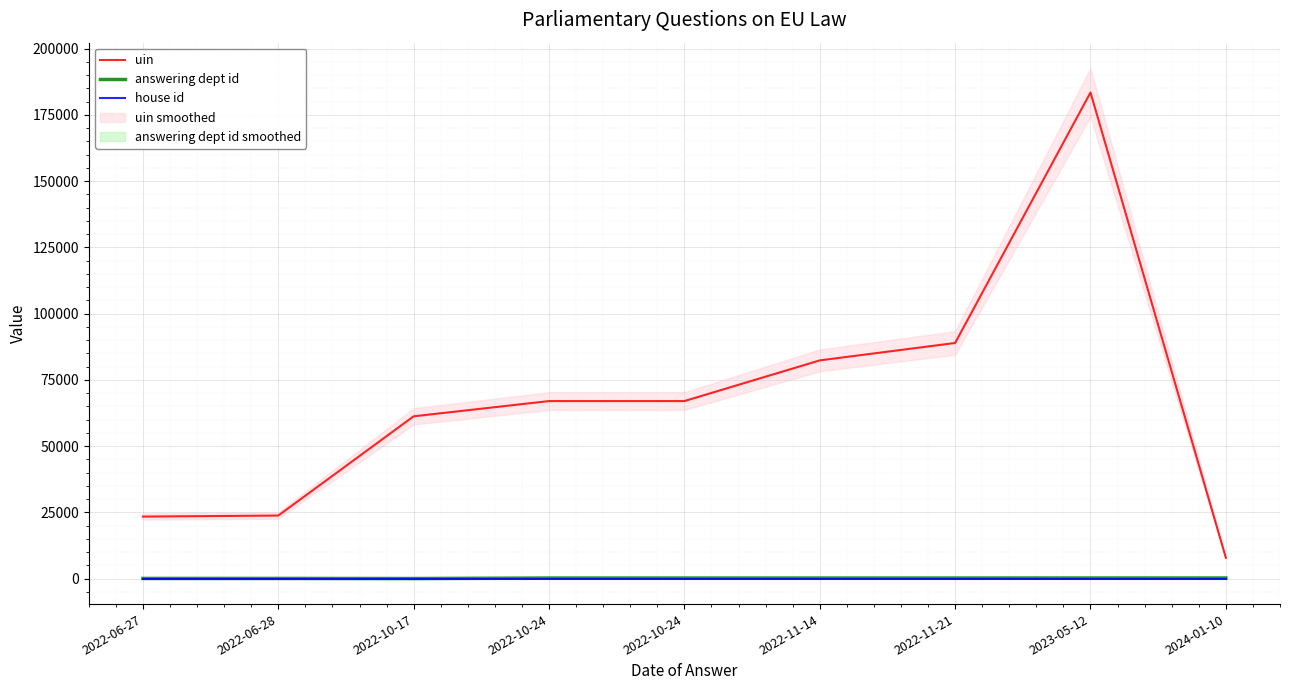

What is the average value of the house id series?

1